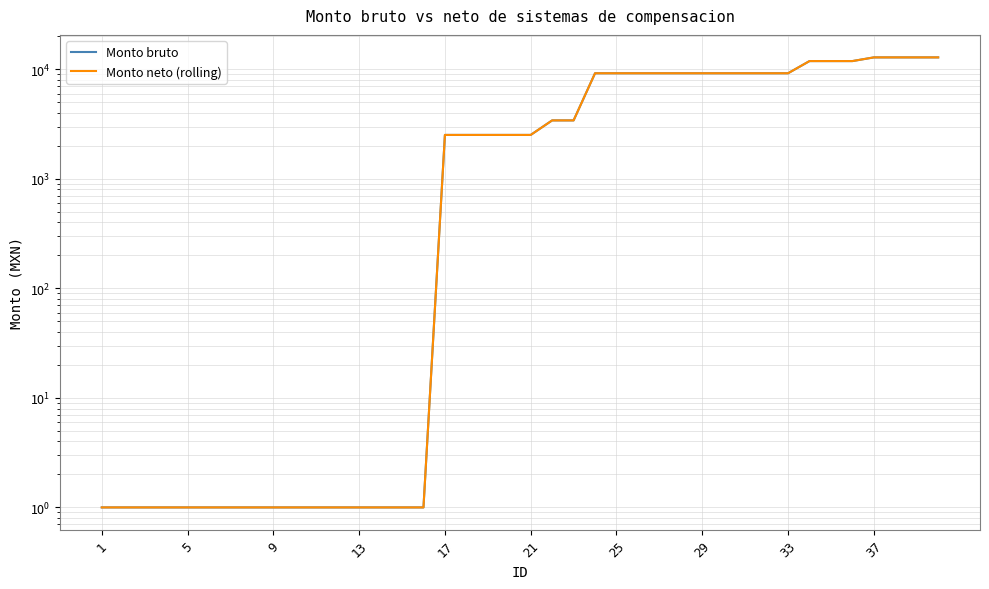

Which label corresponds to the smallest value in the chart?

1